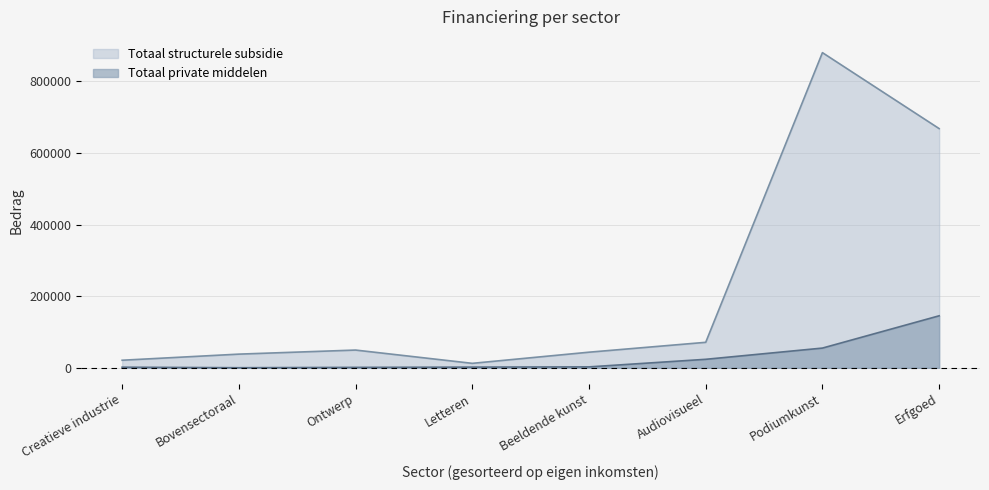

The value of Totaal private middelen at Creatieve industrie is 2381. True or false?

False